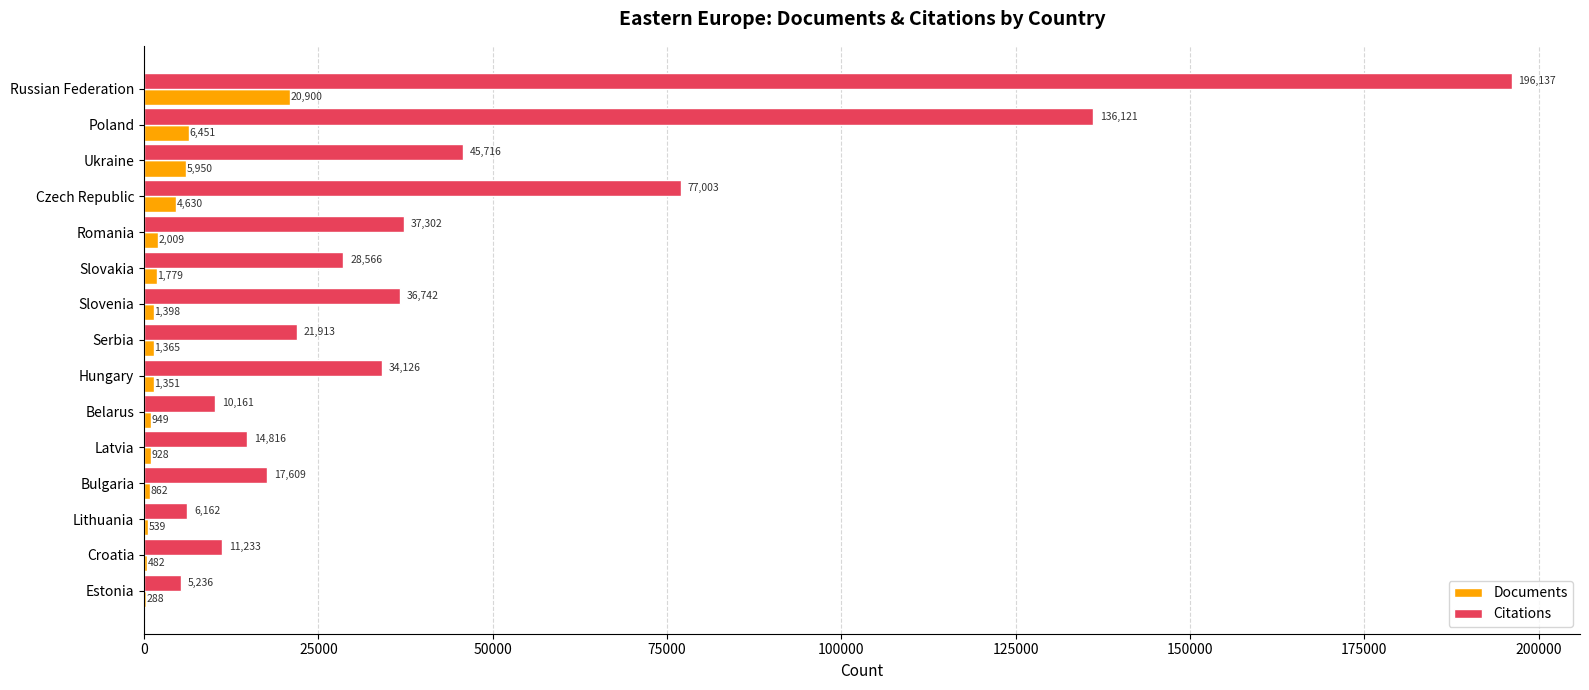

Which series has the largest total across all categories?

Citations